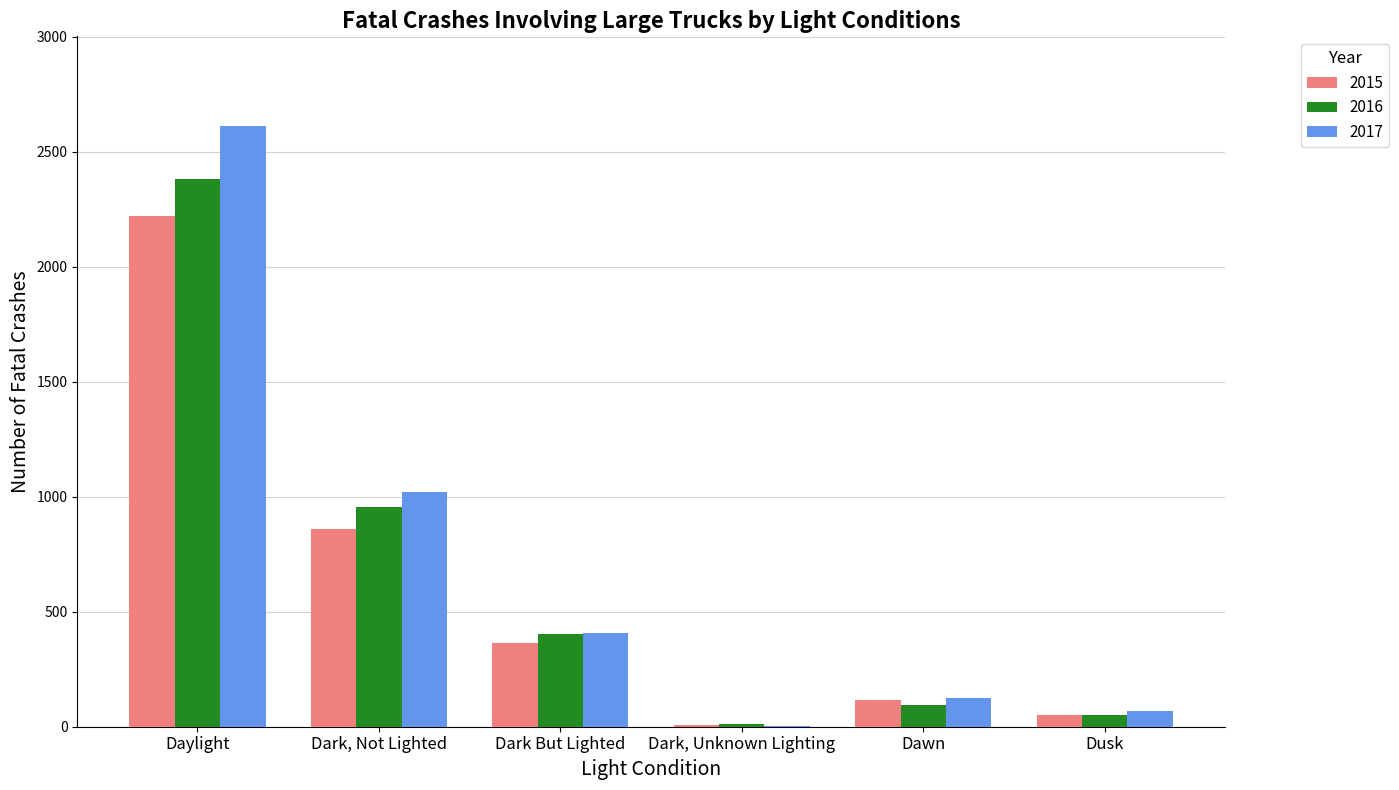

How many series are shown in this chart?

3